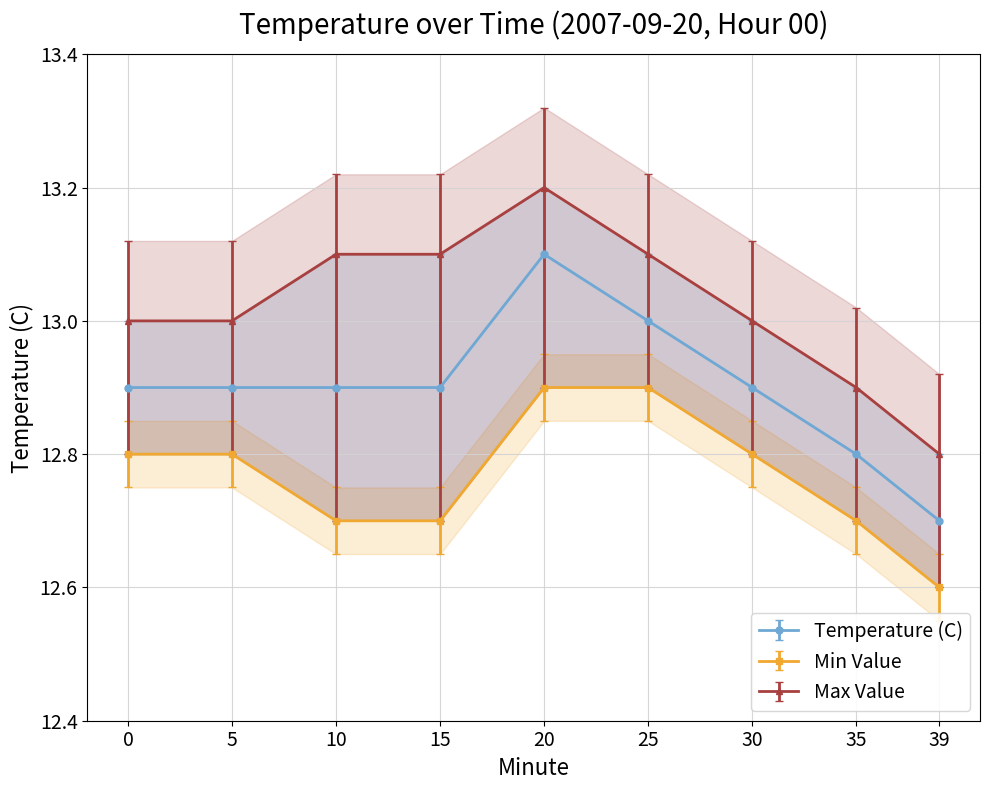

True or false: Max Value and Min Value intersect in this chart.

False